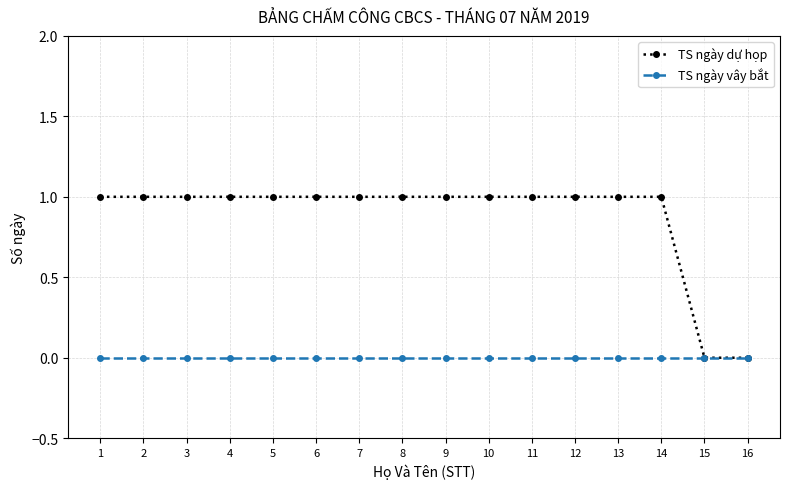

What are all the series names shown in the legend?

TS ngày dự họp, TS ngày vây bắt